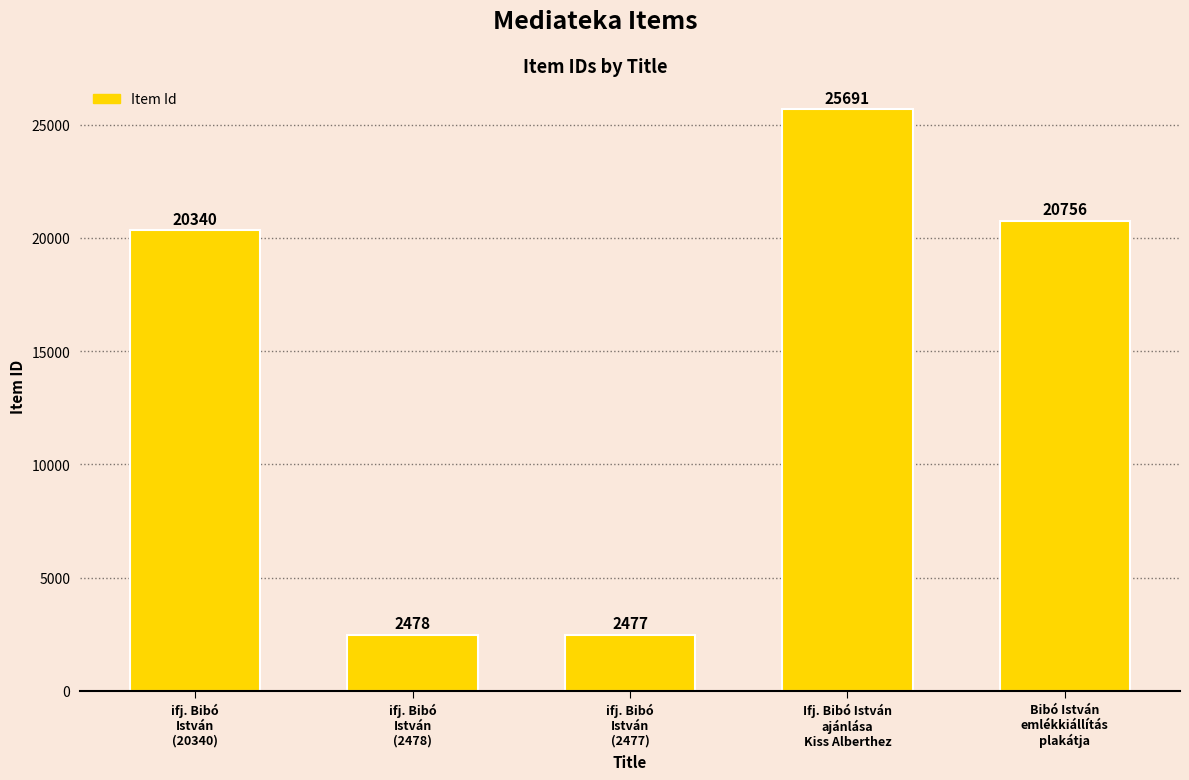

What is the minimum value shown in the chart?

2477